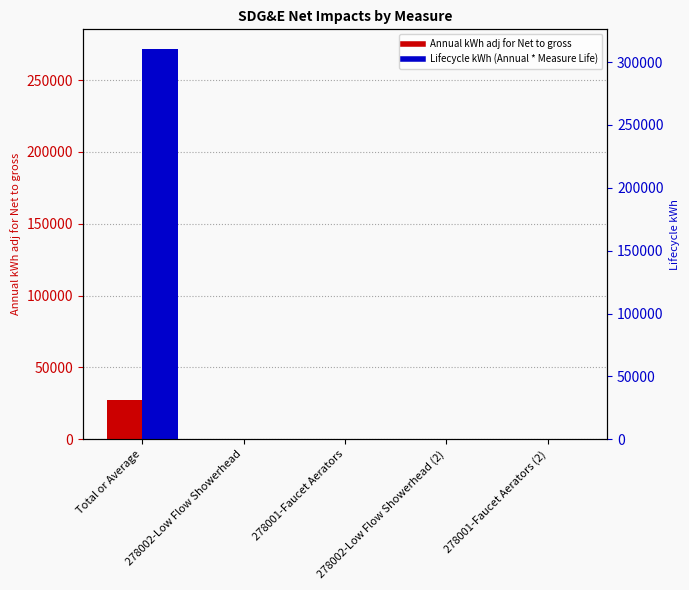

At which label is Annual kWh adj for Net to gross closest to 13596?

278002-Low Flow Showerhead